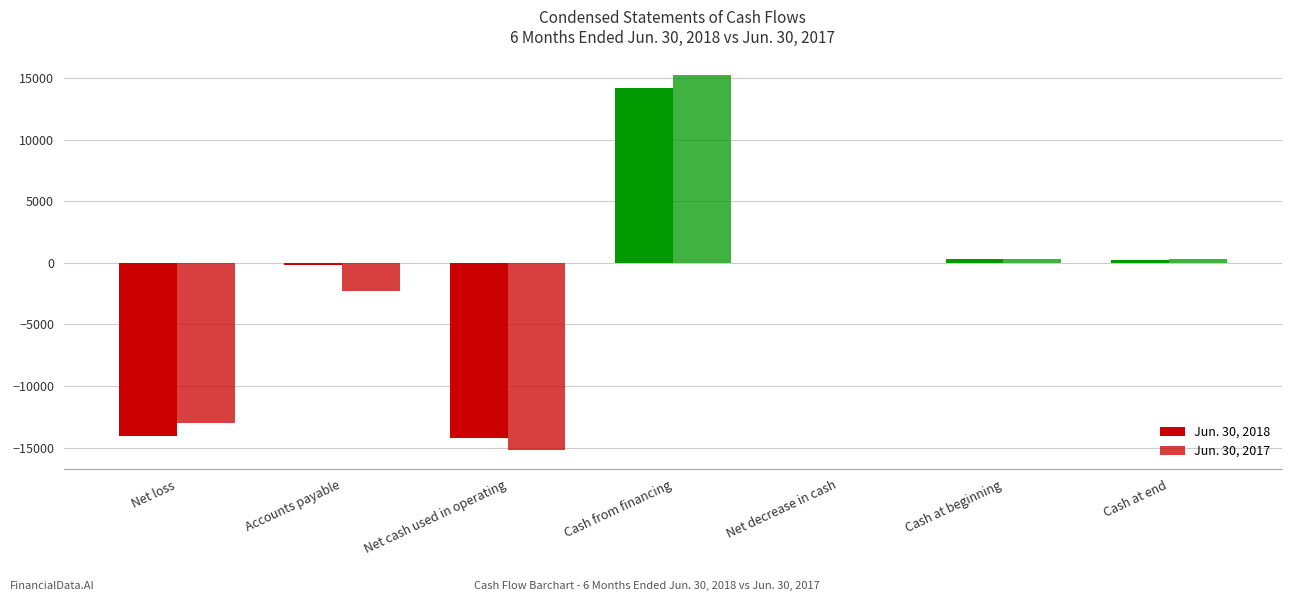

What is the sum of all Jun. 30, 2017 values?

-14635